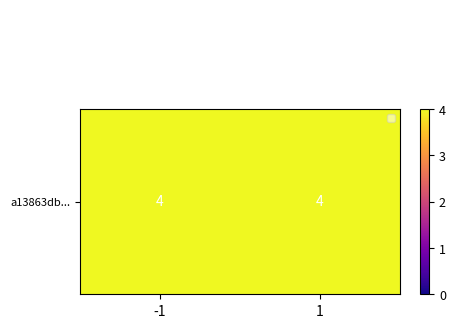

What is the maximum value shown in the chart?

4